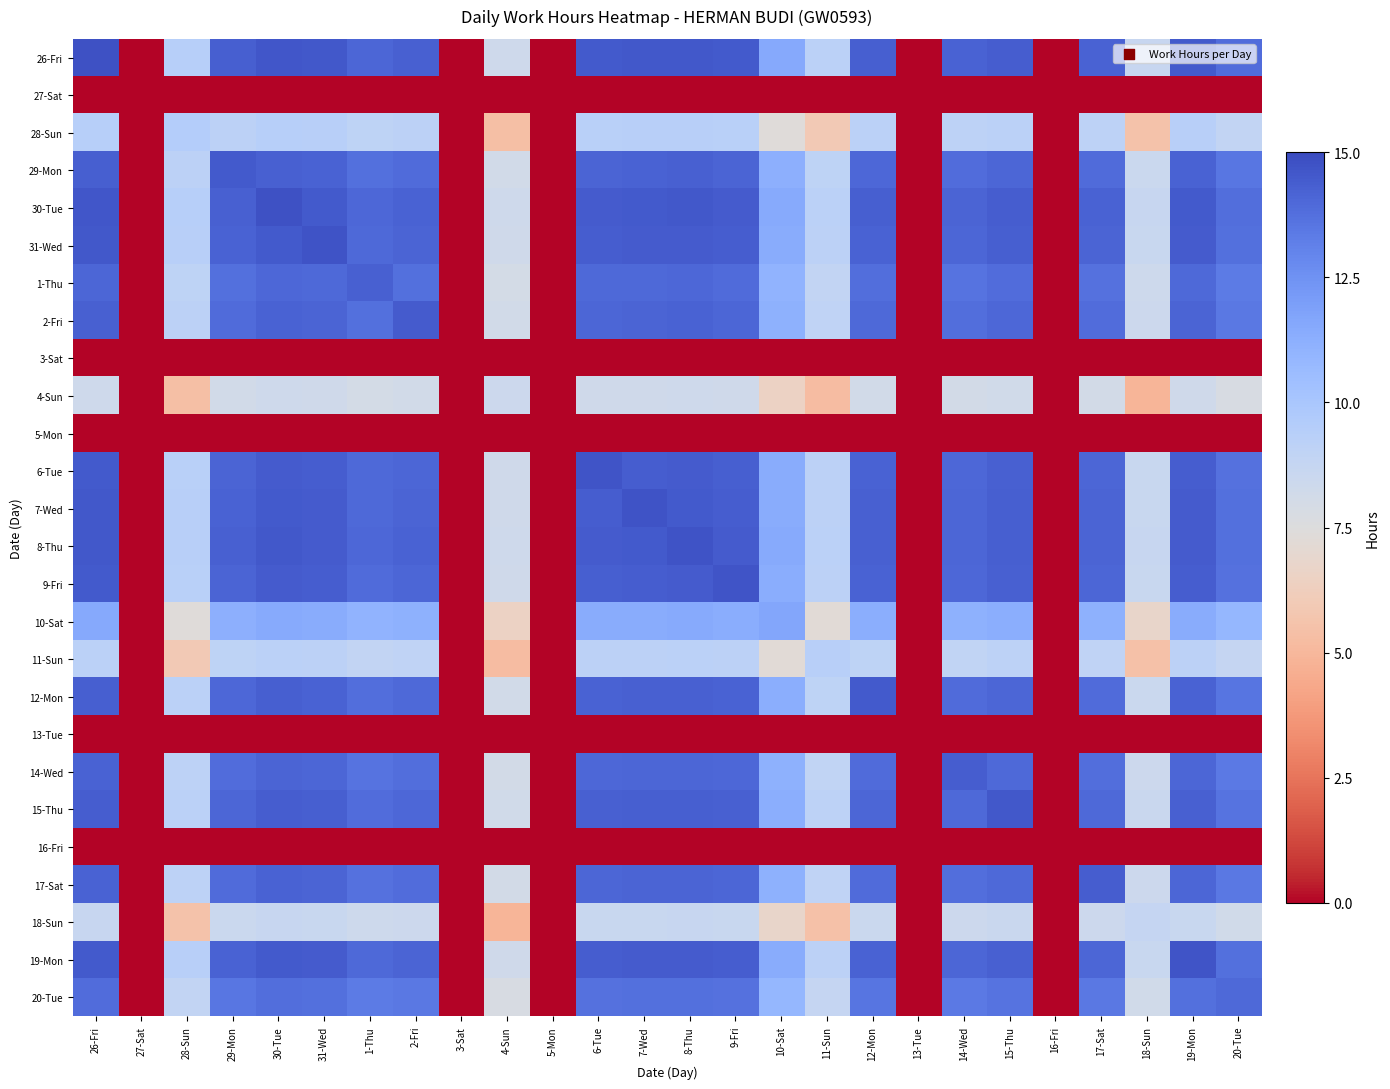

Reading left to right, list all the values displayed in this chart.

26-Fri: 26-Fri=14.8	27-Sat=0.0	28-Sun=9.4	29-Mon=14.3	30-Tue=14.6	31-Wed=14.5	1-Thu=14.1	2-Fri=14.3	3-Sat=0.0	4-Sun=8.3	5-Mon=0.0	6-Tue=14.5	7-Wed=14.5	8-Thu=14.6	9-Fri=14.5	10-Sat=11.5	11-Sun=9.2	12-Mon=14.3	13-Tue=0.0	14-Wed=14.2	15-Thu=14.4	16-Fri=0.0	17-Sat=14.2	18-Sun=8.7	19-Mon=14.5	20-Tue=13.8
27-Sat: 26-Fri=0.0	27-Sat=0.0	28-Sun=0.0	29-Mon=0.0	30-Tue=0.0	31-Wed=0.0	1-Thu=0.0	2-Fri=0.0	3-Sat=0.0	4-Sun=0.0	5-Mon=0.0	6-Tue=0.0	7-Wed=0.0	8-Thu=0.0	9-Fri=0.0	10-Sat=0.0	11-Sun=0.0	12-Mon=0.0	13-Tue=0.0	14-Wed=0.0	15-Thu=0.0	16-Fri=0.0	17-Sat=0.0	18-Sun=0.0	19-Mon=0.0	20-Tue=0.0
28-Sun: 26-Fri=9.4	27-Sat=0.0	28-Sun=9.5	29-Mon=9.2	30-Tue=9.4	31-Wed=9.3	1-Thu=9.1	2-Fri=9.2	3-Sat=0.0	4-Sun=5.3	5-Mon=0.0	6-Tue=9.3	7-Wed=9.3	8-Thu=9.4	9-Fri=9.3	10-Sat=7.4	11-Sun=5.9	12-Mon=9.2	13-Tue=0.0	14-Wed=9.1	15-Thu=9.3	16-Fri=0.0	17-Sat=9.1	18-Sun=5.6	19-Mon=9.3	20-Tue=8.9
29-Mon: 26-Fri=14.3	27-Sat=0.0	28-Sun=9.2	29-Mon=14.5	30-Tue=14.3	31-Wed=14.2	1-Thu=13.8	2-Fri=13.9	3-Sat=0.0	4-Sun=8.1	5-Mon=0.0	6-Tue=14.2	7-Wed=14.2	8-Thu=14.2	9-Fri=14.2	10-Sat=11.2	11-Sun=9.0	12-Mon=14.0	13-Tue=0.0	14-Wed=13.9	15-Thu=14.1	16-Fri=0.0	17-Sat=13.9	18-Sun=8.5	19-Mon=14.2	20-Tue=13.5
30-Tue: 26-Fri=14.6	27-Sat=0.0	28-Sun=9.4	29-Mon=14.3	30-Tue=14.8	31-Wed=14.5	1-Thu=14.1	2-Fri=14.2	3-Sat=0.0	4-Sun=8.3	5-Mon=0.0	6-Tue=14.5	7-Wed=14.5	8-Thu=14.5	9-Fri=14.5	10-Sat=11.5	11-Sun=9.2	12-Mon=14.3	13-Tue=0.0	14-Wed=14.2	15-Thu=14.4	16-Fri=0.0	17-Sat=14.2	18-Sun=8.6	19-Mon=14.5	20-Tue=13.8
31-Wed: 26-Fri=14.5	27-Sat=0.0	28-Sun=9.3	29-Mon=14.2	30-Tue=14.5	31-Wed=14.7	1-Thu=14.0	2-Fri=14.2	3-Sat=0.0	4-Sun=8.2	5-Mon=0.0	6-Tue=14.4	7-Wed=14.4	8-Thu=14.5	9-Fri=14.4	10-Sat=11.4	11-Sun=9.2	12-Mon=14.2	13-Tue=0.0	14-Wed=14.1	15-Thu=14.3	16-Fri=0.0	17-Sat=14.1	18-Sun=8.6	19-Mon=14.4	20-Tue=13.7
1-Thu: 26-Fri=14.1	27-Sat=0.0	28-Sun=9.1	29-Mon=13.8	30-Tue=14.1	31-Wed=14.0	1-Thu=14.3	2-Fri=13.7	3-Sat=0.0	4-Sun=8.0	5-Mon=0.0	6-Tue=13.9	7-Wed=14.0	8-Thu=14.0	9-Fri=13.9	10-Sat=11.1	11-Sun=8.9	12-Mon=13.8	13-Tue=0.0	14-Wed=13.7	15-Thu=13.9	16-Fri=0.0	17-Sat=13.7	18-Sun=8.3	19-Mon=14.0	20-Tue=13.3
2-Fri: 26-Fri=14.3	27-Sat=0.0	28-Sun=9.2	29-Mon=13.9	30-Tue=14.2	31-Wed=14.2	1-Thu=13.7	2-Fri=14.4	3-Sat=0.0	4-Sun=8.1	5-Mon=0.0	6-Tue=14.1	7-Wed=14.2	8-Thu=14.2	9-Fri=14.1	10-Sat=11.2	11-Sun=9.0	12-Mon=14.0	13-Tue=0.0	14-Wed=13.8	15-Thu=14.0	16-Fri=0.0	17-Sat=13.9	18-Sun=8.4	19-Mon=14.1	20-Tue=13.5
3-Sat: 26-Fri=0.0	27-Sat=0.0	28-Sun=0.0	29-Mon=0.0	30-Tue=0.0	31-Wed=0.0	1-Thu=0.0	2-Fri=0.0	3-Sat=0.0	4-Sun=0.0	5-Mon=0.0	6-Tue=0.0	7-Wed=0.0	8-Thu=0.0	9-Fri=0.0	10-Sat=0.0	11-Sun=0.0	12-Mon=0.0	13-Tue=0.0	14-Wed=0.0	15-Thu=0.0	16-Fri=0.0	17-Sat=0.0	18-Sun=0.0	19-Mon=0.0	20-Tue=0.0
4-Sun: 26-Fri=8.3	27-Sat=0.0	28-Sun=5.3	29-Mon=8.1	30-Tue=8.3	31-Wed=8.2	1-Thu=8.0	2-Fri=8.1	3-Sat=0.0	4-Sun=8.4	5-Mon=0.0	6-Tue=8.2	7-Wed=8.3	8-Thu=8.3	9-Fri=8.2	10-Sat=6.5	11-Sun=5.2	12-Mon=8.1	13-Tue=0.0	14-Wed=8.1	15-Thu=8.2	16-Fri=0.0	17-Sat=8.1	18-Sun=4.9	19-Mon=8.2	20-Tue=7.8
5-Mon: 26-Fri=0.0	27-Sat=0.0	28-Sun=0.0	29-Mon=0.0	30-Tue=0.0	31-Wed=0.0	1-Thu=0.0	2-Fri=0.0	3-Sat=0.0	4-Sun=0.0	5-Mon=0.0	6-Tue=0.0	7-Wed=0.0	8-Thu=0.0	9-Fri=0.0	10-Sat=0.0	11-Sun=0.0	12-Mon=0.0	13-Tue=0.0	14-Wed=0.0	15-Thu=0.0	16-Fri=0.0	17-Sat=0.0	18-Sun=0.0	19-Mon=0.0	20-Tue=0.0
6-Tue: 26-Fri=14.5	27-Sat=0.0	28-Sun=9.3	29-Mon=14.2	30-Tue=14.5	31-Wed=14.4	1-Thu=13.9	2-Fri=14.1	3-Sat=0.0	4-Sun=8.2	5-Mon=0.0	6-Tue=14.7	7-Wed=14.4	8-Thu=14.4	9-Fri=14.3	10-Sat=11.4	11-Sun=9.2	12-Mon=14.2	13-Tue=0.0	14-Wed=14.0	15-Thu=14.3	16-Fri=0.0	17-Sat=14.1	18-Sun=8.6	19-Mon=14.4	20-Tue=13.7
7-Wed: 26-Fri=14.5	27-Sat=0.0	28-Sun=9.3	29-Mon=14.2	30-Tue=14.5	31-Wed=14.4	1-Thu=14.0	2-Fri=14.2	3-Sat=0.0	4-Sun=8.3	5-Mon=0.0	6-Tue=14.4	7-Wed=14.7	8-Thu=14.5	9-Fri=14.4	10-Sat=11.4	11-Sun=9.2	12-Mon=14.2	13-Tue=0.0	14-Wed=14.1	15-Thu=14.3	16-Fri=0.0	17-Sat=14.1	18-Sun=8.6	19-Mon=14.4	20-Tue=13.7
8-Thu: 26-Fri=14.6	27-Sat=0.0	28-Sun=9.4	29-Mon=14.2	30-Tue=14.5	31-Wed=14.5	1-Thu=14.0	2-Fri=14.2	3-Sat=0.0	4-Sun=8.3	5-Mon=0.0	6-Tue=14.4	7-Wed=14.5	8-Thu=14.8	9-Fri=14.4	10-Sat=11.4	11-Sun=9.2	12-Mon=14.3	13-Tue=0.0	14-Wed=14.1	15-Thu=14.3	16-Fri=0.0	17-Sat=14.2	18-Sun=8.6	19-Mon=14.5	20-Tue=13.8
9-Fri: 26-Fri=14.5	27-Sat=0.0	28-Sun=9.3	29-Mon=14.2	30-Tue=14.5	31-Wed=14.4	1-Thu=13.9	2-Fri=14.1	3-Sat=0.0	4-Sun=8.2	5-Mon=0.0	6-Tue=14.3	7-Wed=14.4	8-Thu=14.4	9-Fri=14.7	10-Sat=11.4	11-Sun=9.1	12-Mon=14.2	13-Tue=0.0	14-Wed=14.0	15-Thu=14.2	16-Fri=0.0	17-Sat=14.1	18-Sun=8.6	19-Mon=14.4	20-Tue=13.7
10-Sat: 26-Fri=11.5	27-Sat=0.0	28-Sun=7.4	29-Mon=11.2	30-Tue=11.5	31-Wed=11.4	1-Thu=11.1	2-Fri=11.2	3-Sat=0.0	4-Sun=6.5	5-Mon=0.0	6-Tue=11.4	7-Wed=11.4	8-Thu=11.4	9-Fri=11.4	10-Sat=11.6	11-Sun=7.3	12-Mon=11.3	13-Tue=0.0	14-Wed=11.1	15-Thu=11.3	16-Fri=0.0	17-Sat=11.2	18-Sun=6.8	19-Mon=11.4	20-Tue=10.9
11-Sun: 26-Fri=9.2	27-Sat=0.0	28-Sun=5.9	29-Mon=9.0	30-Tue=9.2	31-Wed=9.2	1-Thu=8.9	2-Fri=9.0	3-Sat=0.0	4-Sun=5.2	5-Mon=0.0	6-Tue=9.2	7-Wed=9.2	8-Thu=9.2	9-Fri=9.1	10-Sat=7.3	11-Sun=9.4	12-Mon=9.1	13-Tue=0.0	14-Wed=9.0	15-Thu=9.1	16-Fri=0.0	17-Sat=9.0	18-Sun=5.5	19-Mon=9.2	20-Tue=8.7
12-Mon: 26-Fri=14.3	27-Sat=0.0	28-Sun=9.2	29-Mon=14.0	30-Tue=14.3	31-Wed=14.2	1-Thu=13.8	2-Fri=14.0	3-Sat=0.0	4-Sun=8.1	5-Mon=0.0	6-Tue=14.2	7-Wed=14.2	8-Thu=14.3	9-Fri=14.2	10-Sat=11.3	11-Sun=9.1	12-Mon=14.5	13-Tue=0.0	14-Wed=13.9	15-Thu=14.1	16-Fri=0.0	17-Sat=13.9	18-Sun=8.5	19-Mon=14.2	20-Tue=13.5
13-Tue: 26-Fri=0.0	27-Sat=0.0	28-Sun=0.0	29-Mon=0.0	30-Tue=0.0	31-Wed=0.0	1-Thu=0.0	2-Fri=0.0	3-Sat=0.0	4-Sun=0.0	5-Mon=0.0	6-Tue=0.0	7-Wed=0.0	8-Thu=0.0	9-Fri=0.0	10-Sat=0.0	11-Sun=0.0	12-Mon=0.0	13-Tue=0.0	14-Wed=0.0	15-Thu=0.0	16-Fri=0.0	17-Sat=0.0	18-Sun=0.0	19-Mon=0.0	20-Tue=0.0
14-Wed: 26-Fri=14.2	27-Sat=0.0	28-Sun=9.1	29-Mon=13.9	30-Tue=14.2	31-Wed=14.1	1-Thu=13.7	2-Fri=13.8	3-Sat=0.0	4-Sun=8.1	5-Mon=0.0	6-Tue=14.0	7-Wed=14.1	8-Thu=14.1	9-Fri=14.0	10-Sat=11.1	11-Sun=9.0	12-Mon=13.9	13-Tue=0.0	14-Wed=14.4	15-Thu=14.0	16-Fri=0.0	17-Sat=13.8	18-Sun=8.4	19-Mon=14.1	20-Tue=13.4
15-Thu: 26-Fri=14.4	27-Sat=0.0	28-Sun=9.3	29-Mon=14.1	30-Tue=14.4	31-Wed=14.3	1-Thu=13.9	2-Fri=14.0	3-Sat=0.0	4-Sun=8.2	5-Mon=0.0	6-Tue=14.3	7-Wed=14.3	8-Thu=14.3	9-Fri=14.2	10-Sat=11.3	11-Sun=9.1	12-Mon=14.1	13-Tue=0.0	14-Wed=14.0	15-Thu=14.6	16-Fri=0.0	17-Sat=14.0	18-Sun=8.5	19-Mon=14.3	20-Tue=13.6
16-Fri: 26-Fri=0.0	27-Sat=0.0	28-Sun=0.0	29-Mon=0.0	30-Tue=0.0	31-Wed=0.0	1-Thu=0.0	2-Fri=0.0	3-Sat=0.0	4-Sun=0.0	5-Mon=0.0	6-Tue=0.0	7-Wed=0.0	8-Thu=0.0	9-Fri=0.0	10-Sat=0.0	11-Sun=0.0	12-Mon=0.0	13-Tue=0.0	14-Wed=0.0	15-Thu=0.0	16-Fri=0.0	17-Sat=0.0	18-Sun=0.0	19-Mon=0.0	20-Tue=0.0
17-Sat: 26-Fri=14.2	27-Sat=0.0	28-Sun=9.1	29-Mon=13.9	30-Tue=14.2	31-Wed=14.1	1-Thu=13.7	2-Fri=13.9	3-Sat=0.0	4-Sun=8.1	5-Mon=0.0	6-Tue=14.1	7-Wed=14.1	8-Thu=14.2	9-Fri=14.1	10-Sat=11.2	11-Sun=9.0	12-Mon=13.9	13-Tue=0.0	14-Wed=13.8	15-Thu=14.0	16-Fri=0.0	17-Sat=14.4	18-Sun=8.4	19-Mon=14.1	20-Tue=13.4
18-Sun: 26-Fri=8.7	27-Sat=0.0	28-Sun=5.6	29-Mon=8.5	30-Tue=8.6	31-Wed=8.6	1-Thu=8.3	2-Fri=8.4	3-Sat=0.0	4-Sun=4.9	5-Mon=0.0	6-Tue=8.6	7-Wed=8.6	8-Thu=8.6	9-Fri=8.6	10-Sat=6.8	11-Sun=5.5	12-Mon=8.5	13-Tue=0.0	14-Wed=8.4	15-Thu=8.5	16-Fri=0.0	17-Sat=8.4	18-Sun=8.8	19-Mon=8.6	20-Tue=8.2
19-Mon: 26-Fri=14.5	27-Sat=0.0	28-Sun=9.3	29-Mon=14.2	30-Tue=14.5	31-Wed=14.4	1-Thu=14.0	2-Fri=14.1	3-Sat=0.0	4-Sun=8.2	5-Mon=0.0	6-Tue=14.4	7-Wed=14.4	8-Thu=14.5	9-Fri=14.4	10-Sat=11.4	11-Sun=9.2	12-Mon=14.2	13-Tue=0.0	14-Wed=14.1	15-Thu=14.3	16-Fri=0.0	17-Sat=14.1	18-Sun=8.6	19-Mon=14.7	20-Tue=13.7
20-Tue: 26-Fri=13.8	27-Sat=0.0	28-Sun=8.9	29-Mon=13.5	30-Tue=13.8	31-Wed=13.7	1-Thu=13.3	2-Fri=13.5	3-Sat=0.0	4-Sun=7.8	5-Mon=0.0	6-Tue=13.7	7-Wed=13.7	8-Thu=13.8	9-Fri=13.7	10-Sat=10.9	11-Sun=8.7	12-Mon=13.5	13-Tue=0.0	14-Wed=13.4	15-Thu=13.6	16-Fri=0.0	17-Sat=13.4	18-Sun=8.2	19-Mon=13.7	20-Tue=14.0